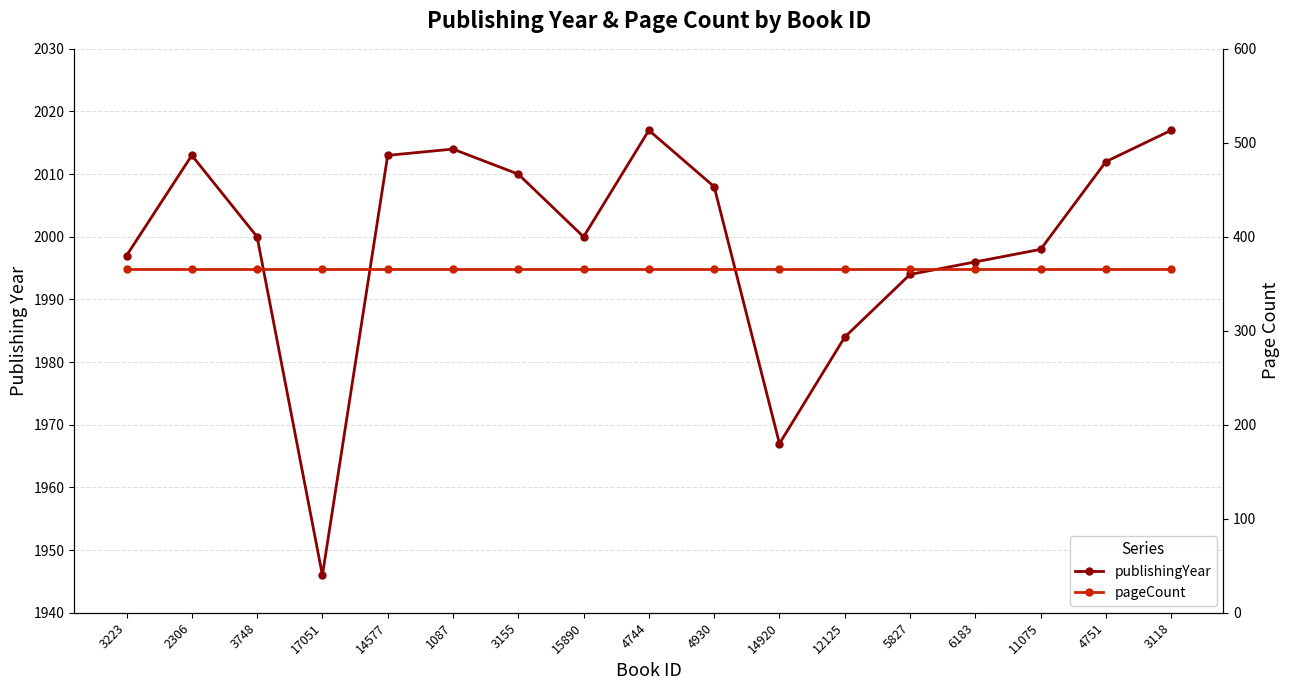

What is the maximum value for pageCount?

366